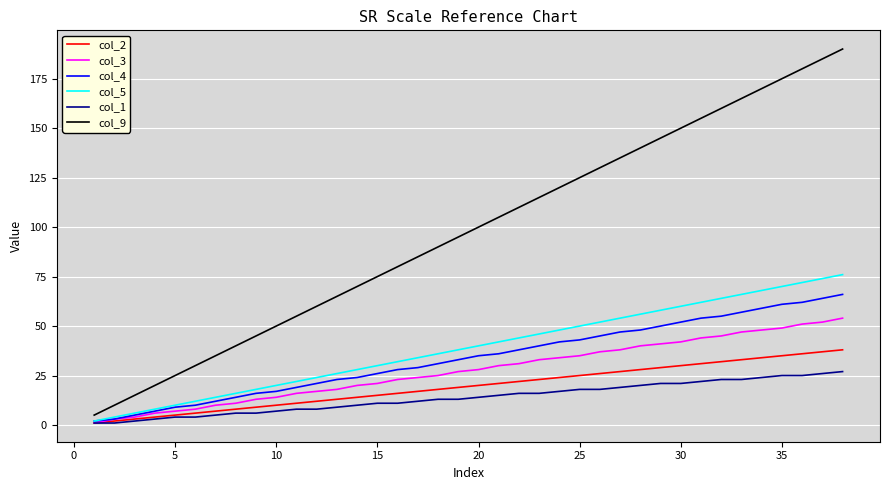

True or false: col_3 and col_9 cross at least once.

False